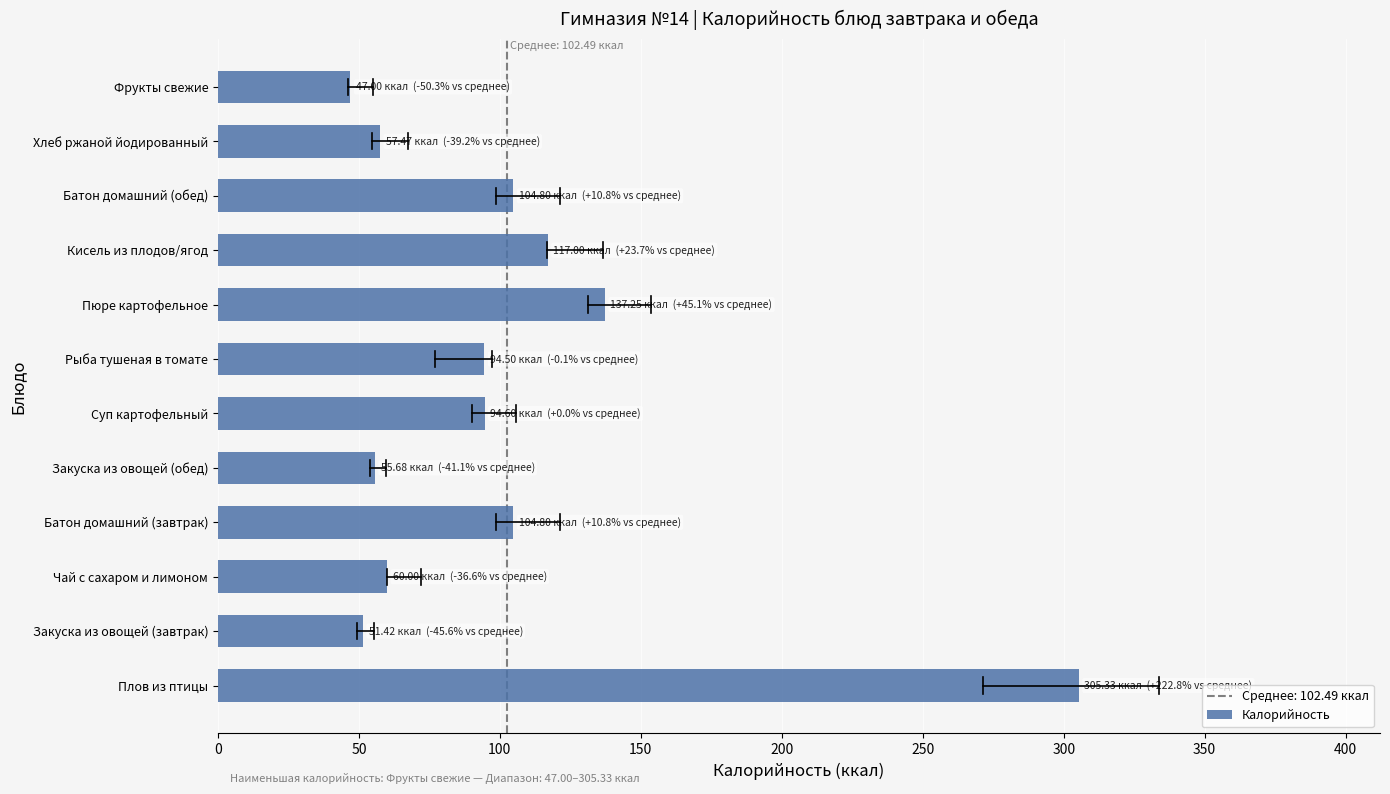

True or false: the data shows 18.8 at Закуска из овощей (завтрак).

False